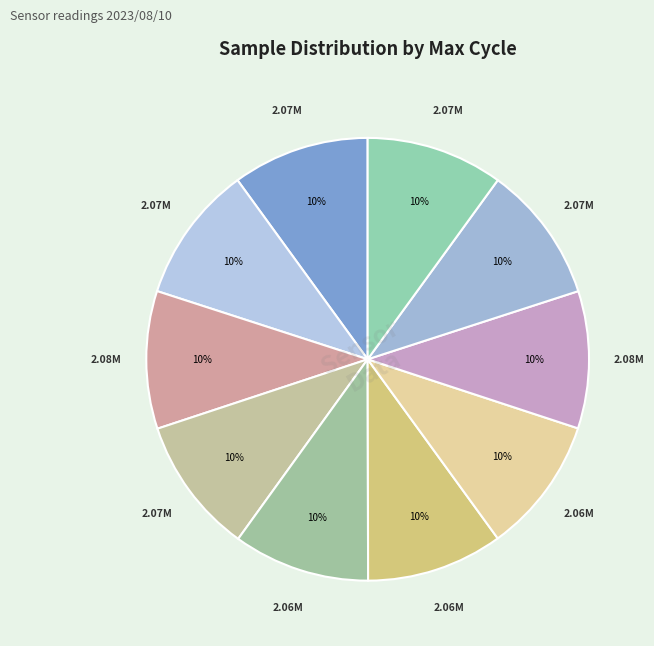

How many segments does this pie chart have?

10